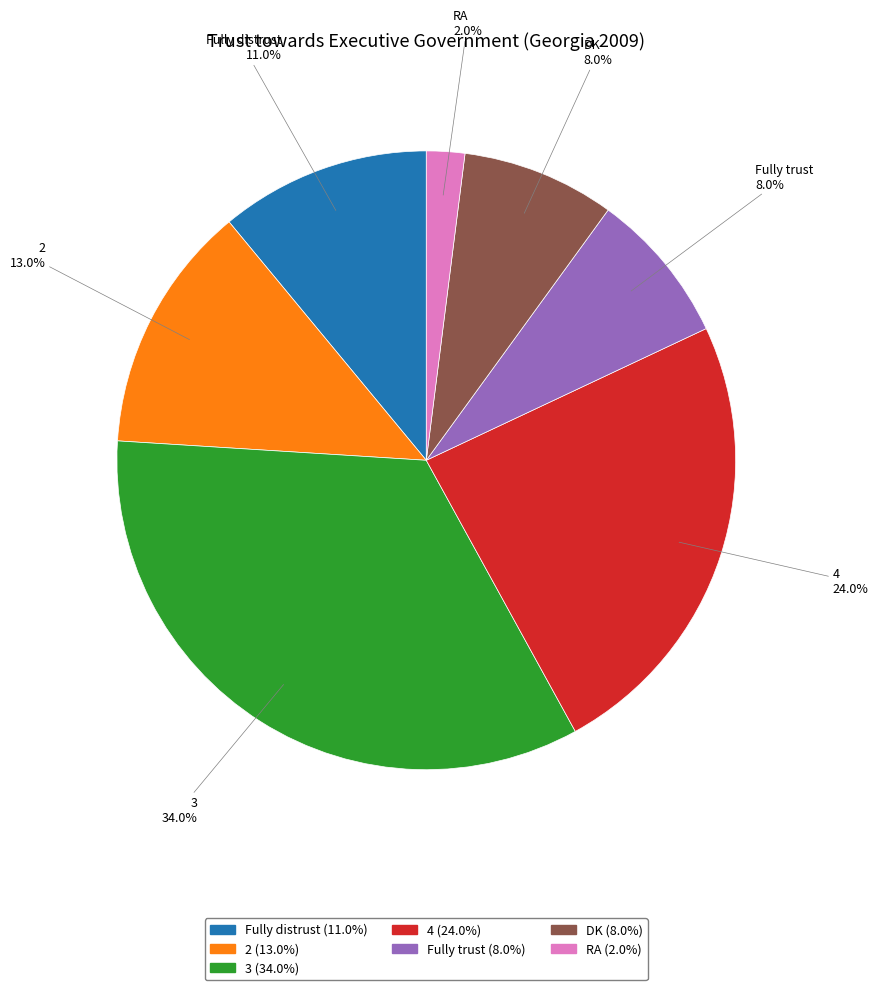

Is there a majority slice in this chart?

No